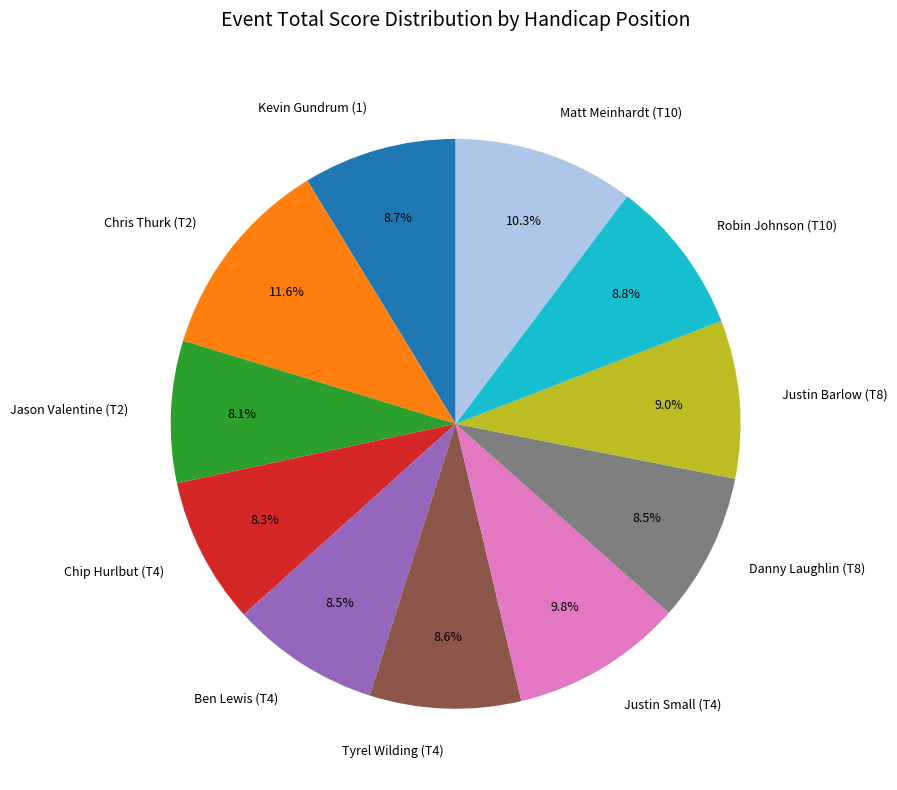

What is the ratio of the value at Chip Hurlbut (T4) to the value at Danny Laughlin (T8)?

1.0